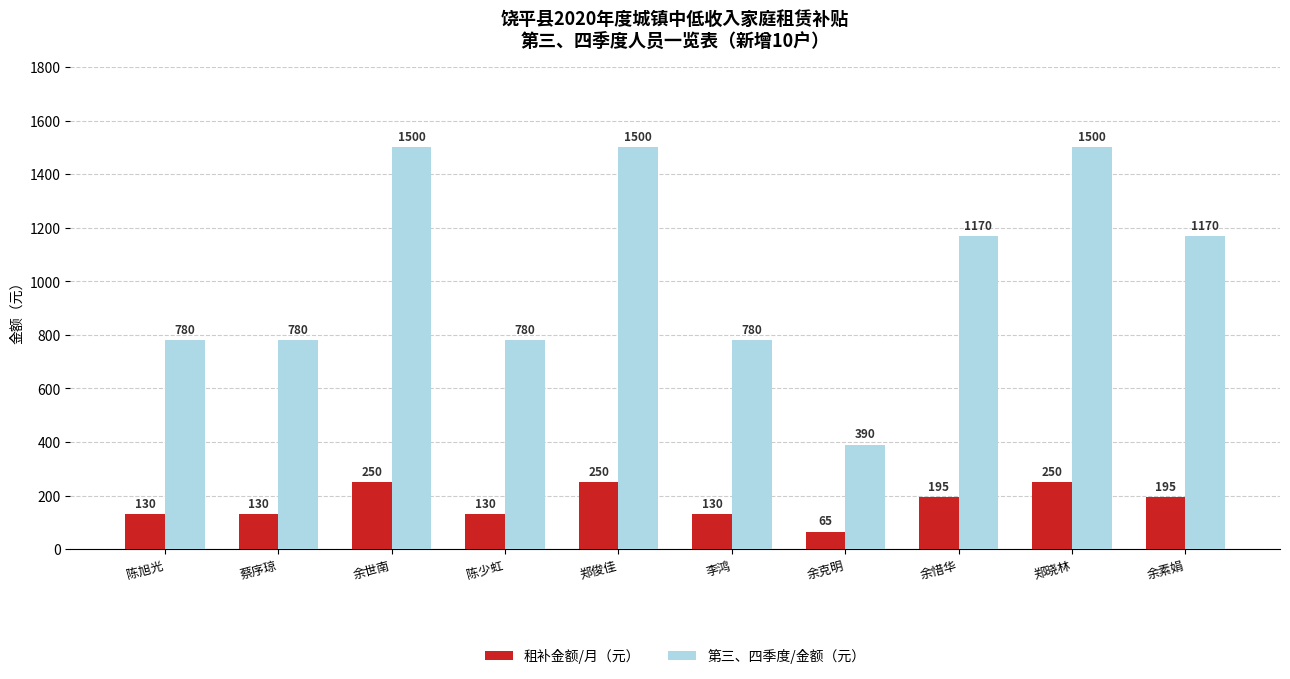

Reading left to right, list all the values displayed in this chart.

租补金额/月（元）: 陈旭光=130	蔡序琼=130	余世南=250	陈少虹=130	郑俊佳=250	李鸿=130	余克明=65	余惜华=195	郑晓林=250	余素娟=195
第三、四季度/金额（元）: 陈旭光=780	蔡序琼=780	余世南=1500	陈少虹=780	郑俊佳=1500	李鸿=780	余克明=390	余惜华=1170	郑晓林=1500	余素娟=1170